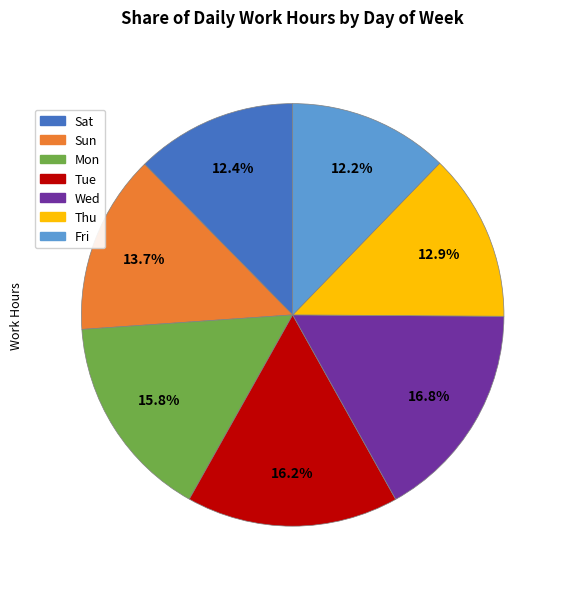

Is there any slice that represents more than half of the pie?

No